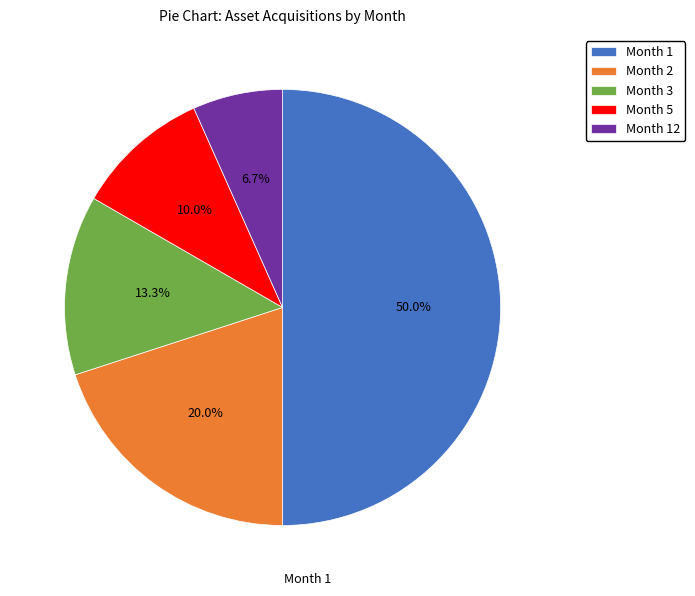

Rank the categories by value from highest to lowest.

Month 1, Month 2, Month 3, Month 5, Month 12